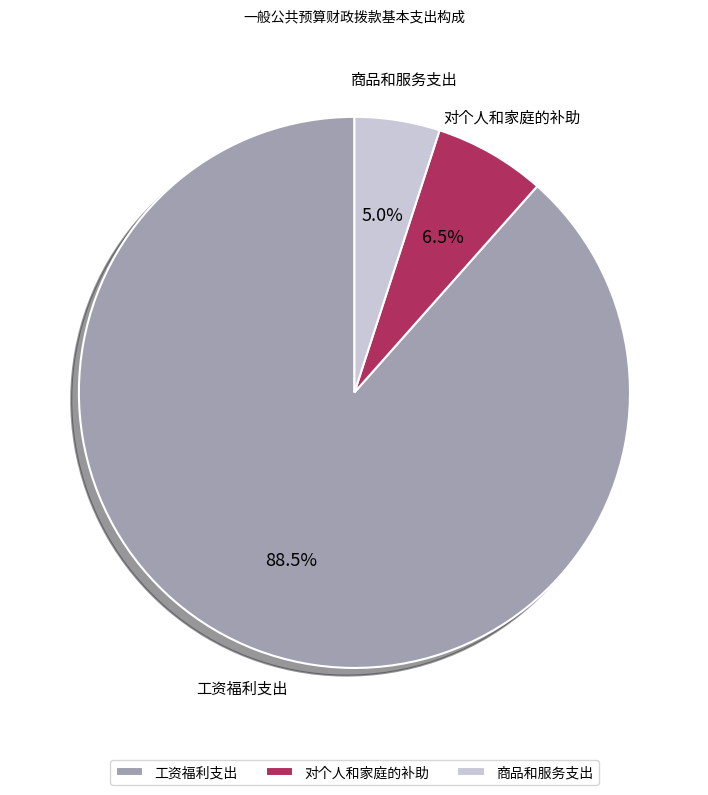

Between 工资福利支出 and 对个人和家庭的补助, which is larger?

工资福利支出